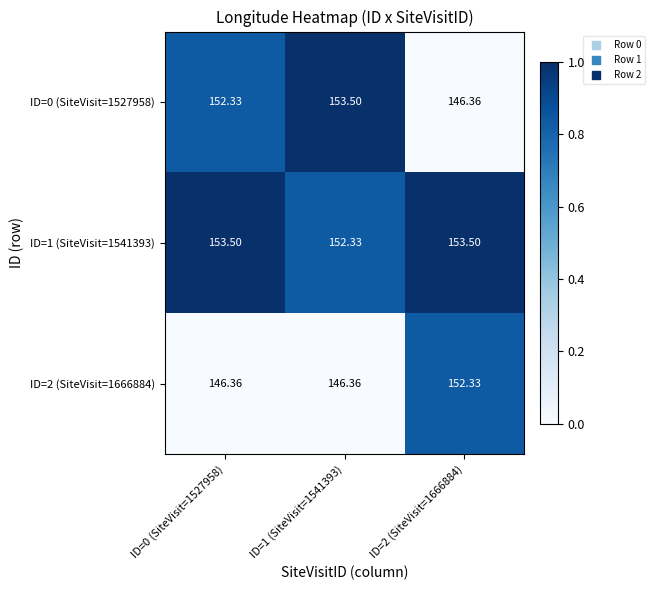

How many data points does each series have?

3